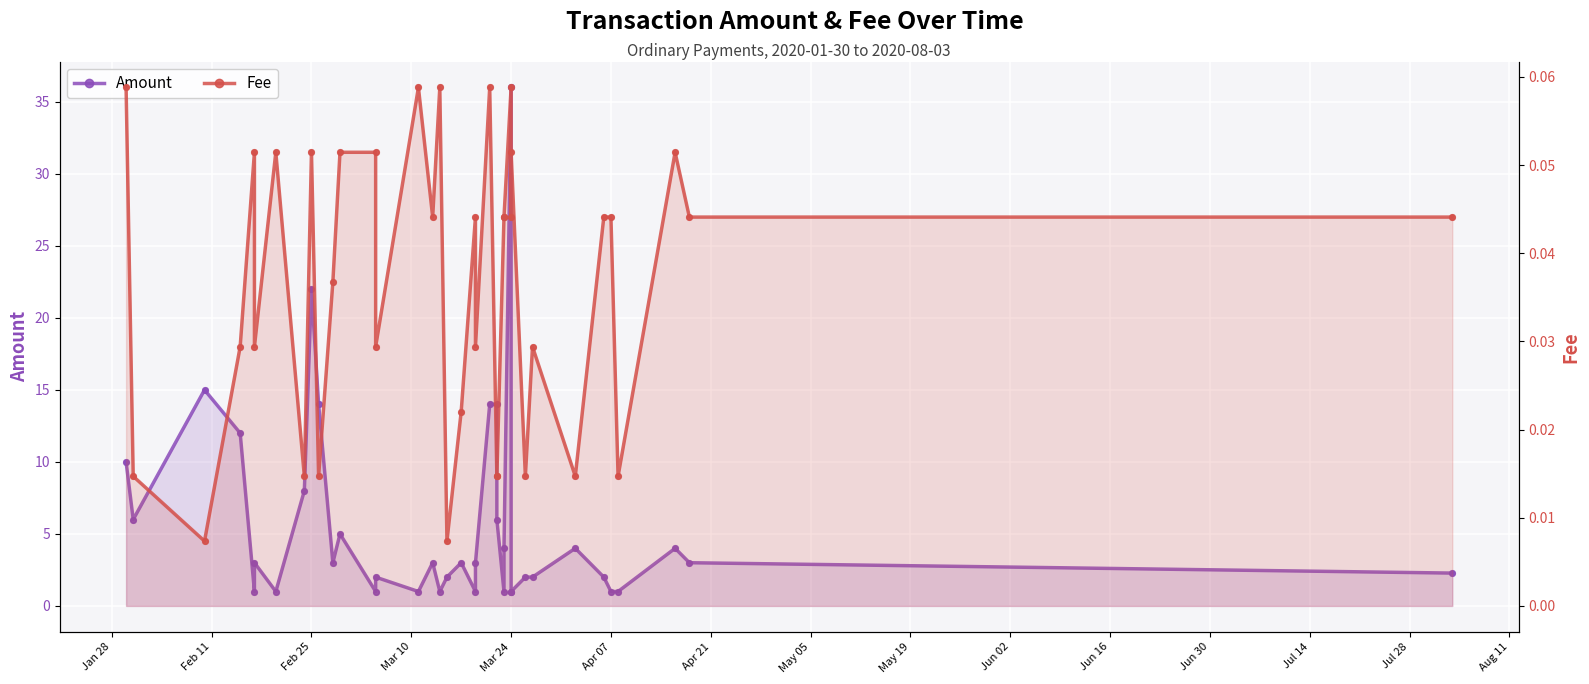

Is the value of Amount at Jun 16 greater than the value of Fee at 18?

Yes